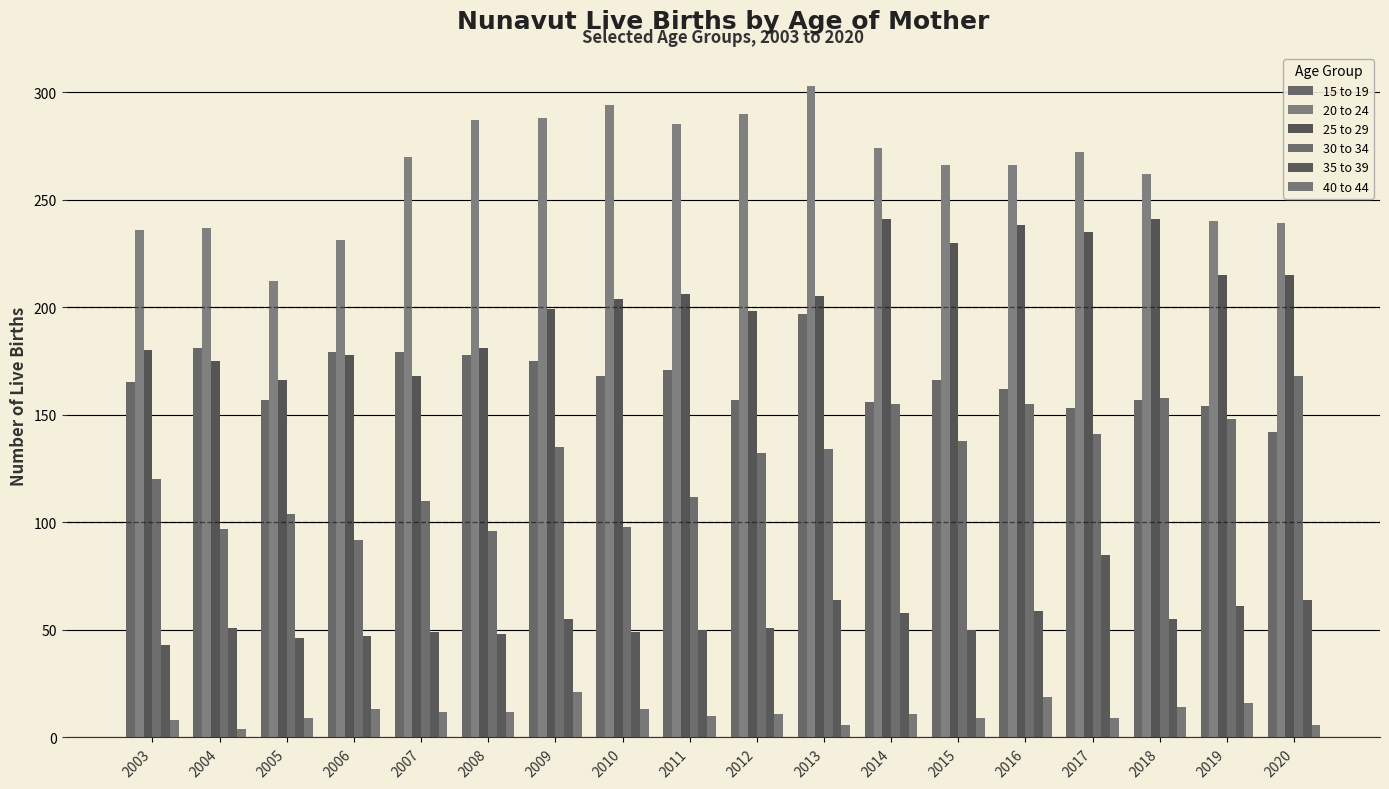

Which series has the largest total across all categories?

20 to 24